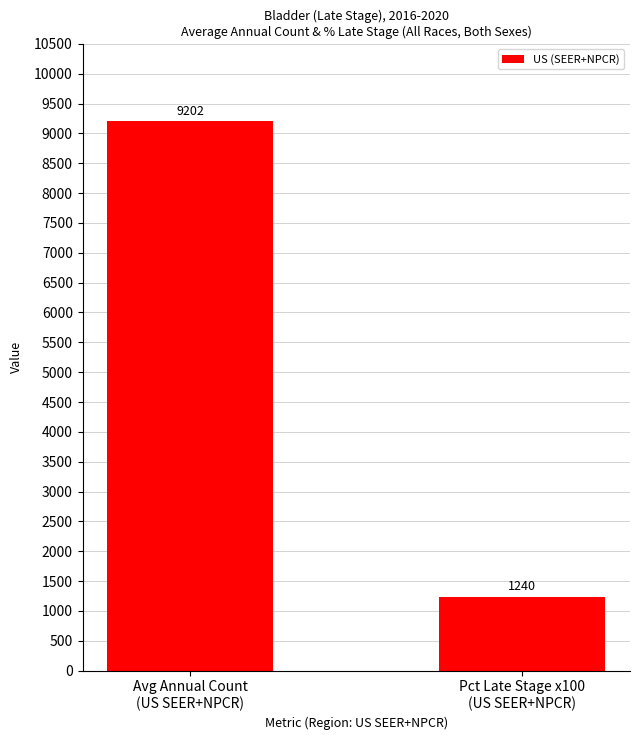

Reading right to left, transcribe all the data shown in this chart.

Pct Late Stage x100
(US SEER+NPCR)=1240	Avg Annual Count
(US SEER+NPCR)=9202